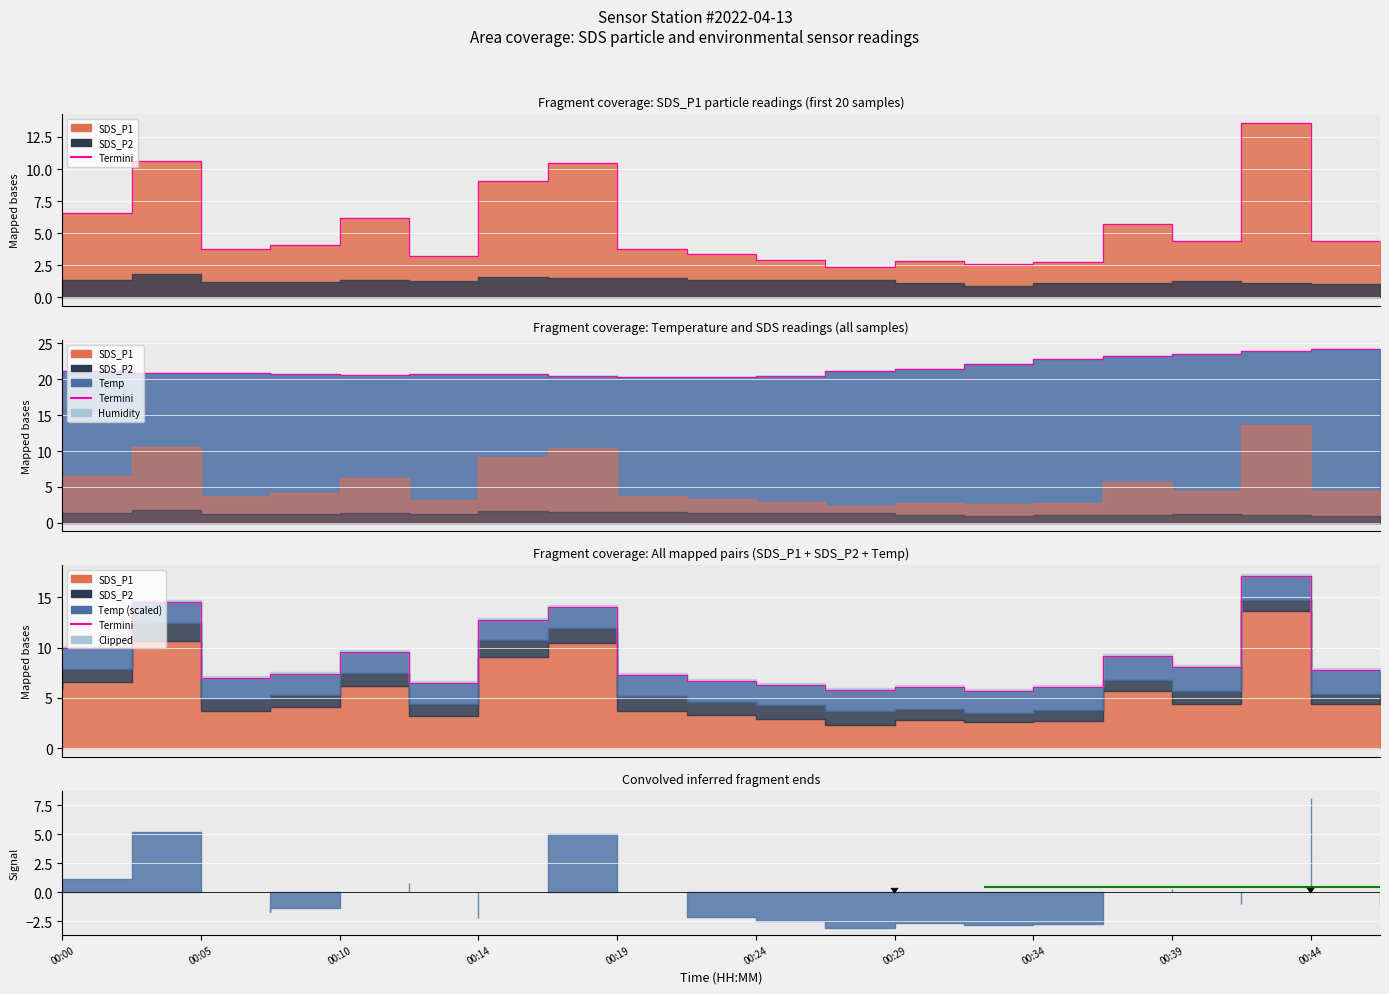

True or false: the data shows 10.9 at 15.

False